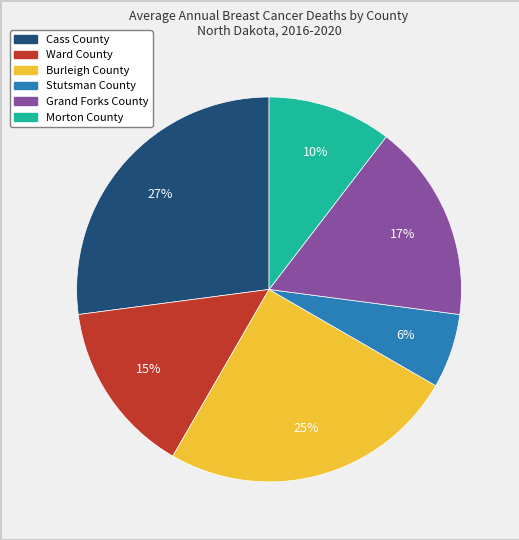

Is there a majority slice in this chart?

No